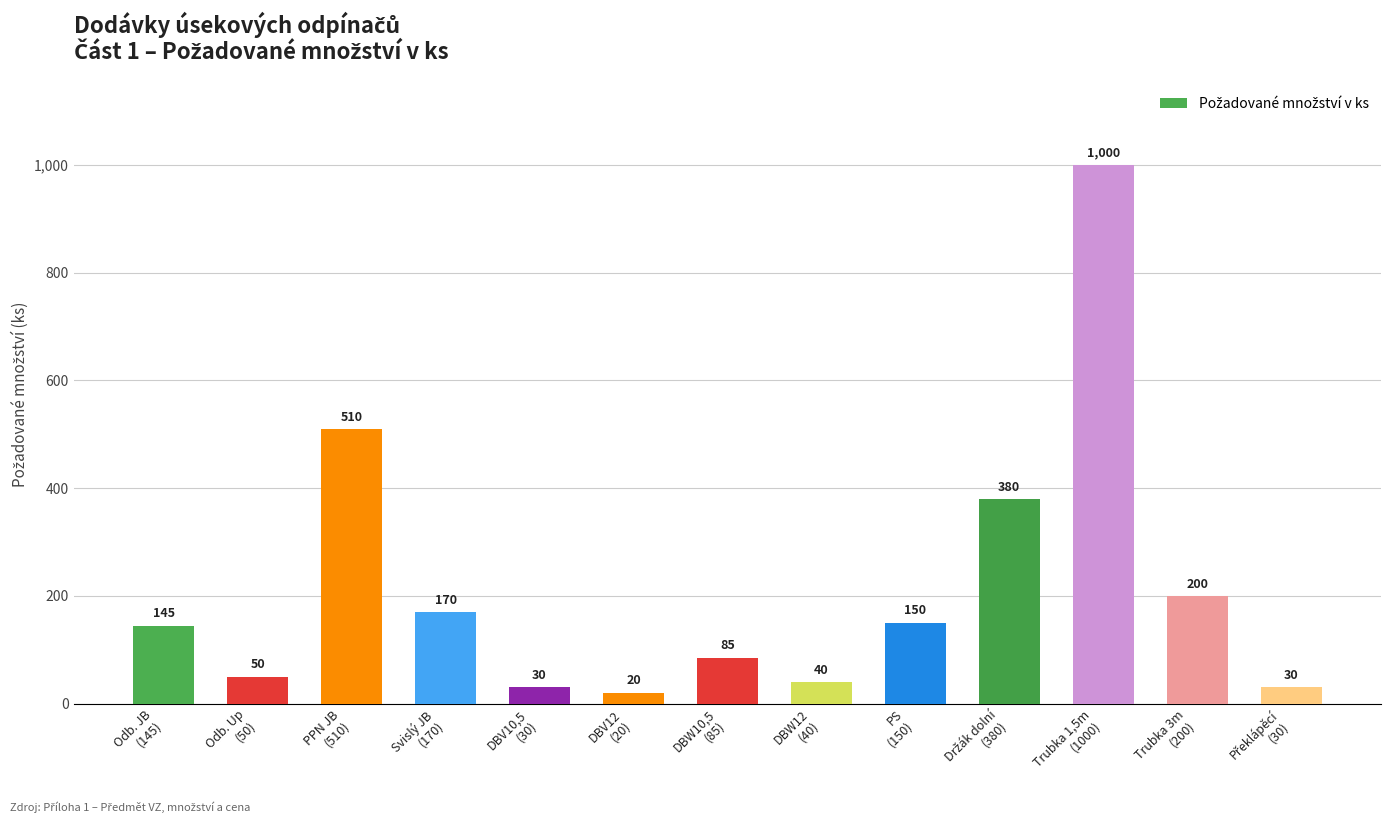

What is the difference between the second highest and minimum values?

490